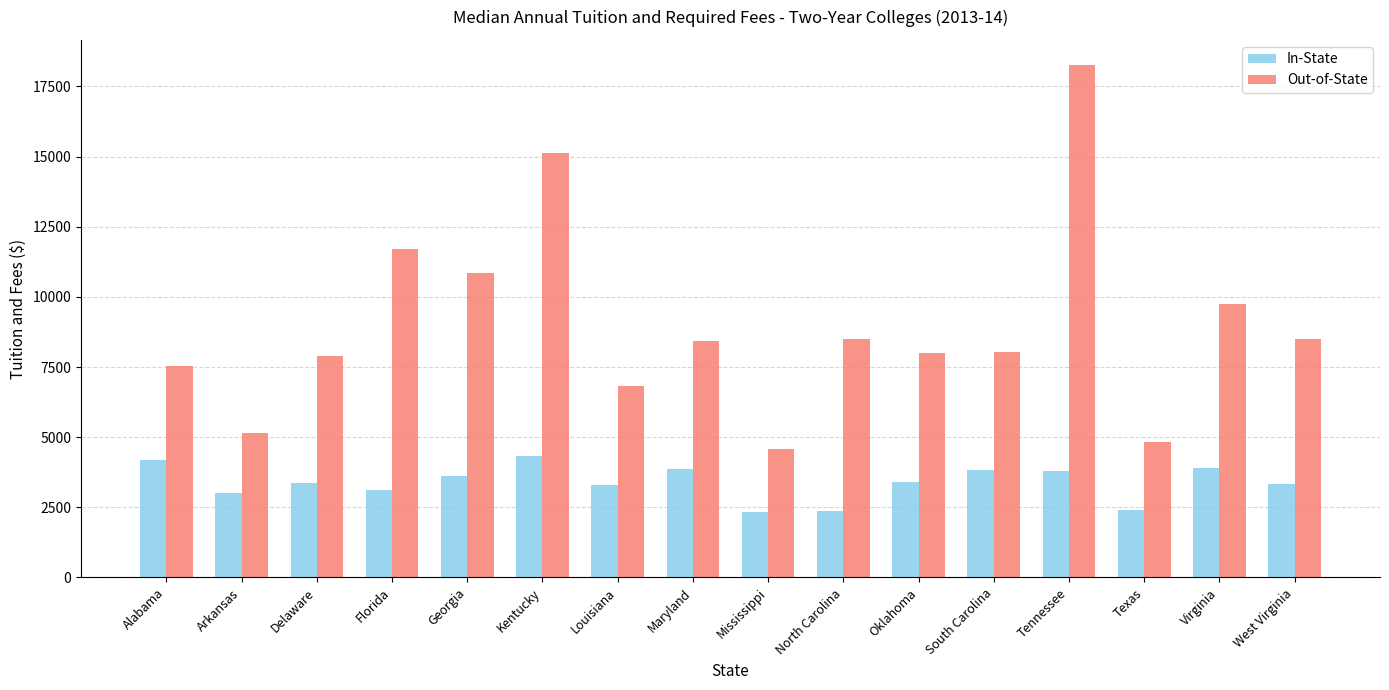

What value does the In-State series have at Delaware?

3380.0